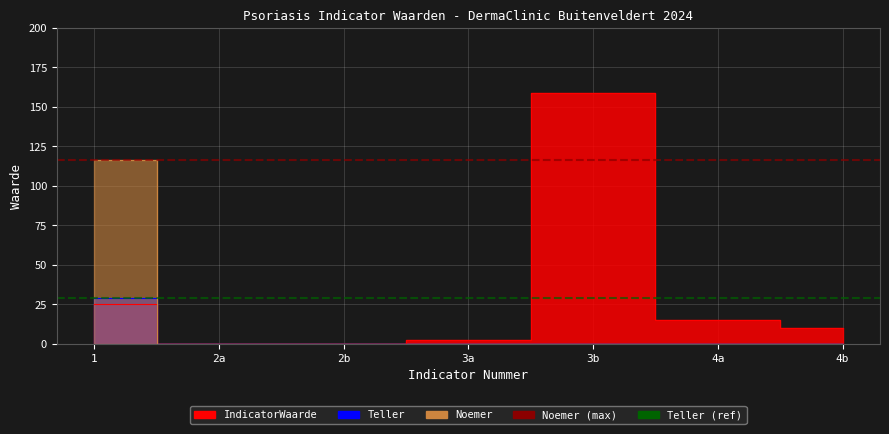

True or false: IndicatorWaarde and Noemer intersect in this chart.

False